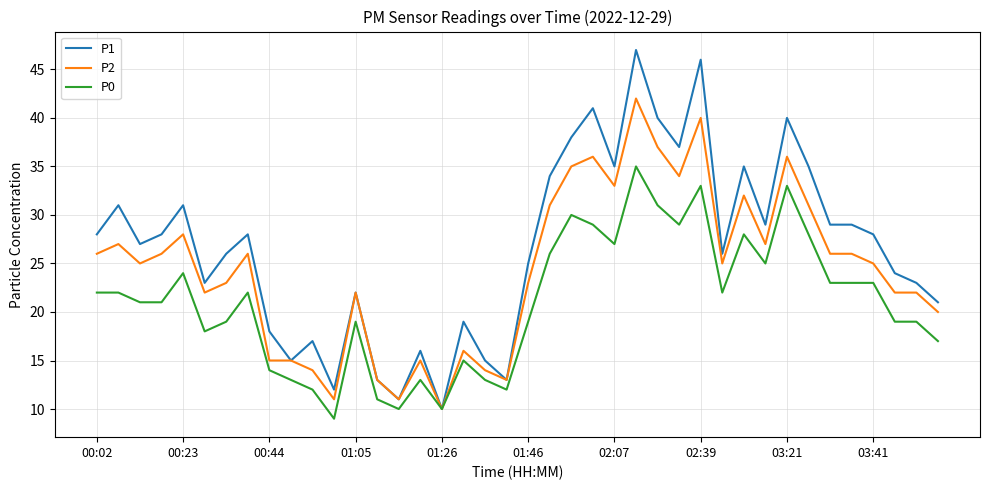

Does the chart display data point markers on the line(s)?

No